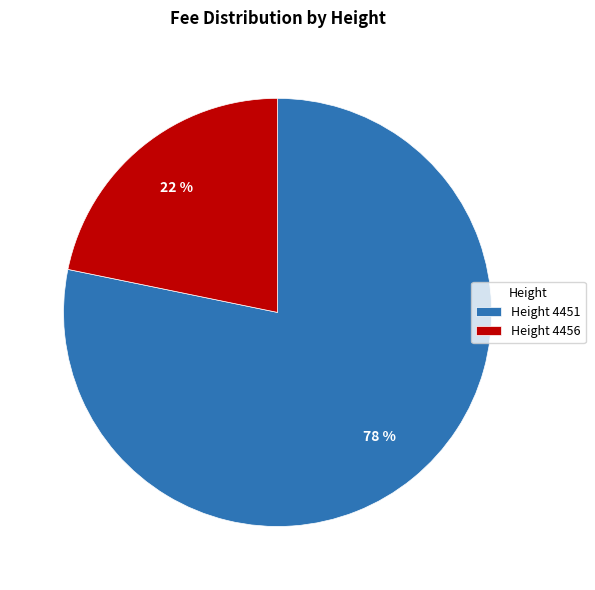

To the nearest percent, what is the combined percentage of Height 4456 and Height 4451?

100%